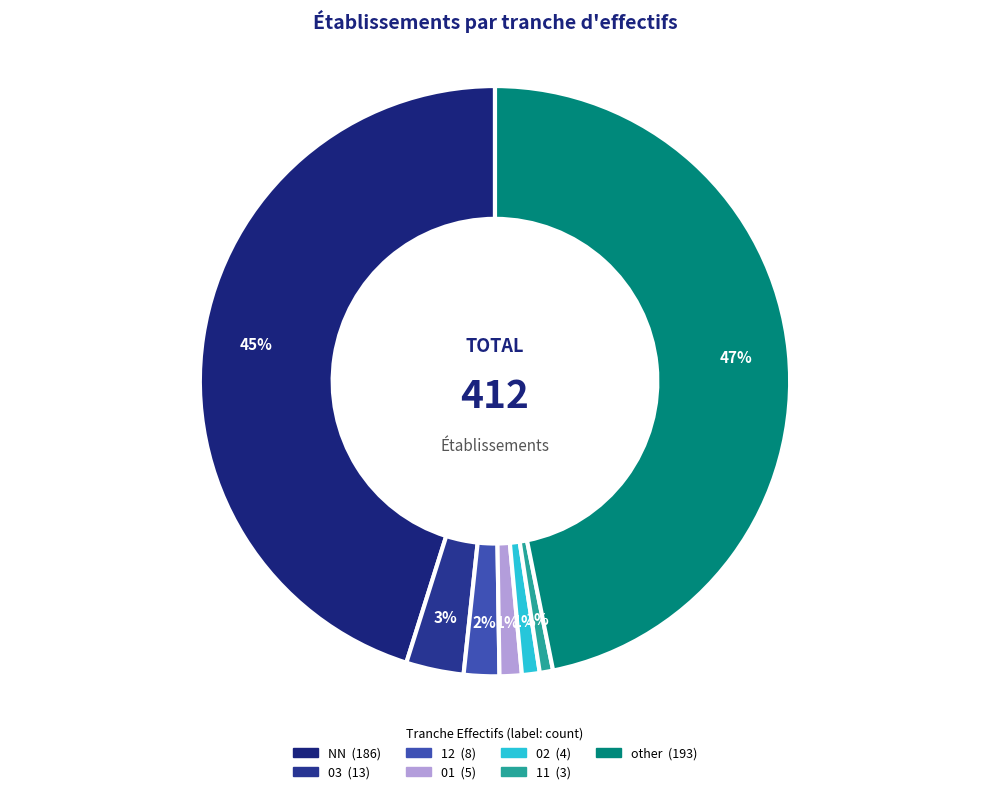

How many segments does this pie chart have?

7